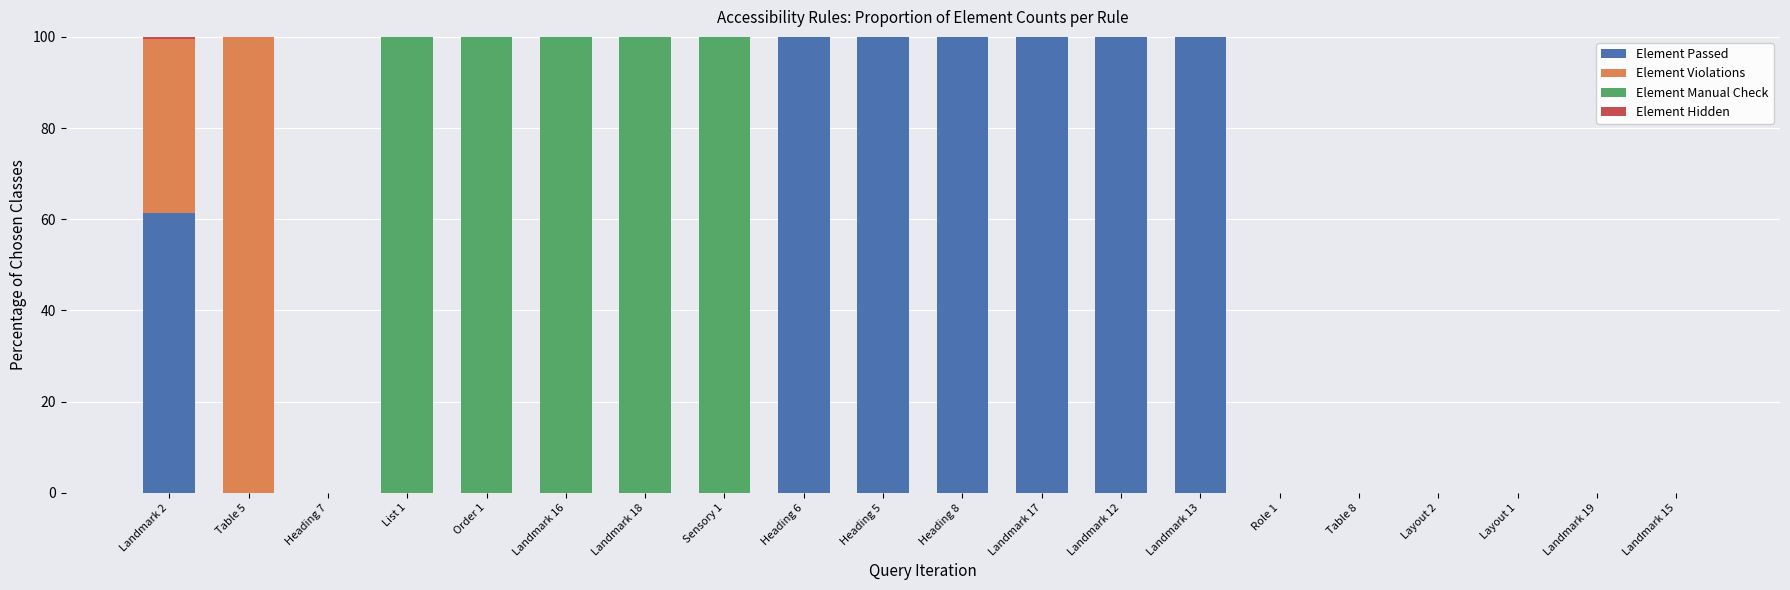

True or false: Element Passed has a value of 0.0 at Landmark 15.

True